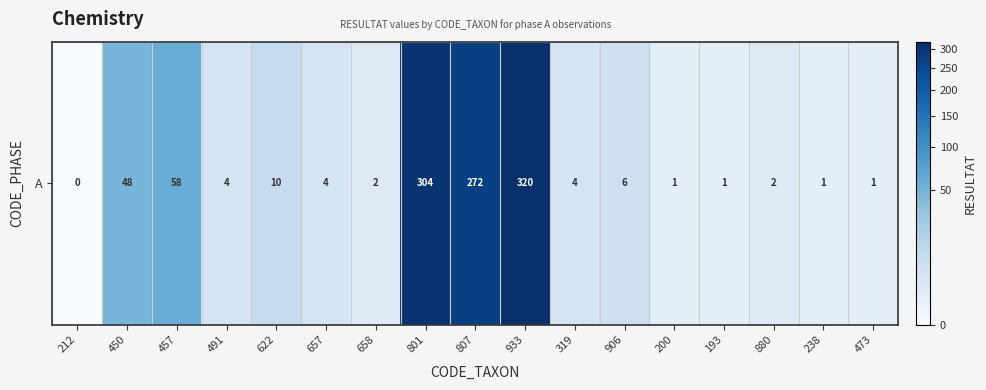

How many positive values are there?

16